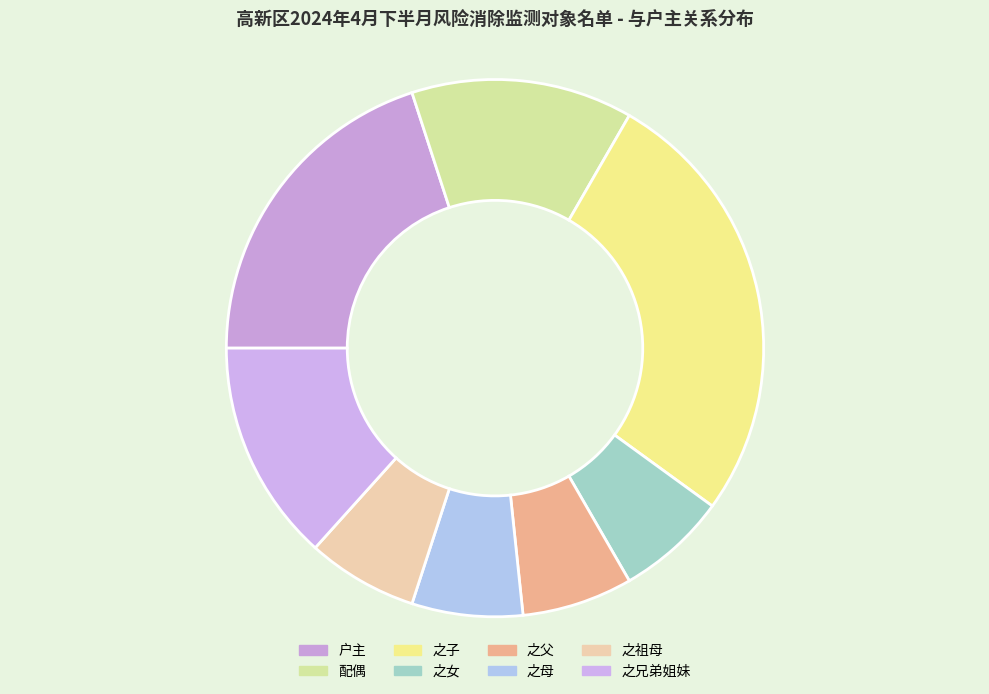

What is the ratio of the value at 之子 to the value at 之母?

4.0